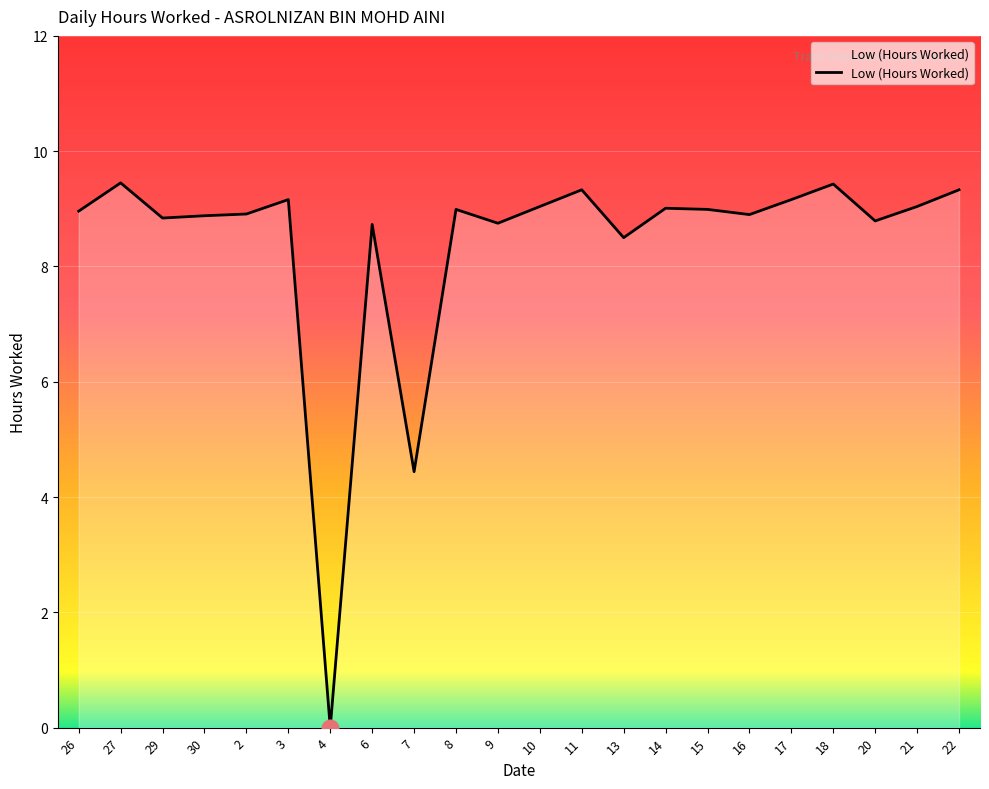

What is the sum of the values at 6 and 29?

17.6